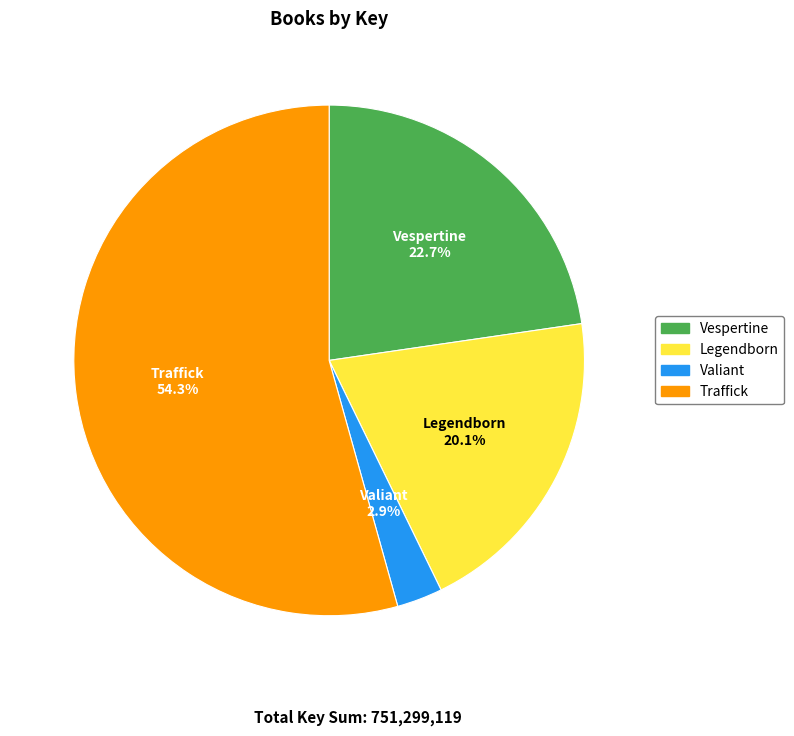

Which slice is the largest?

Traffick